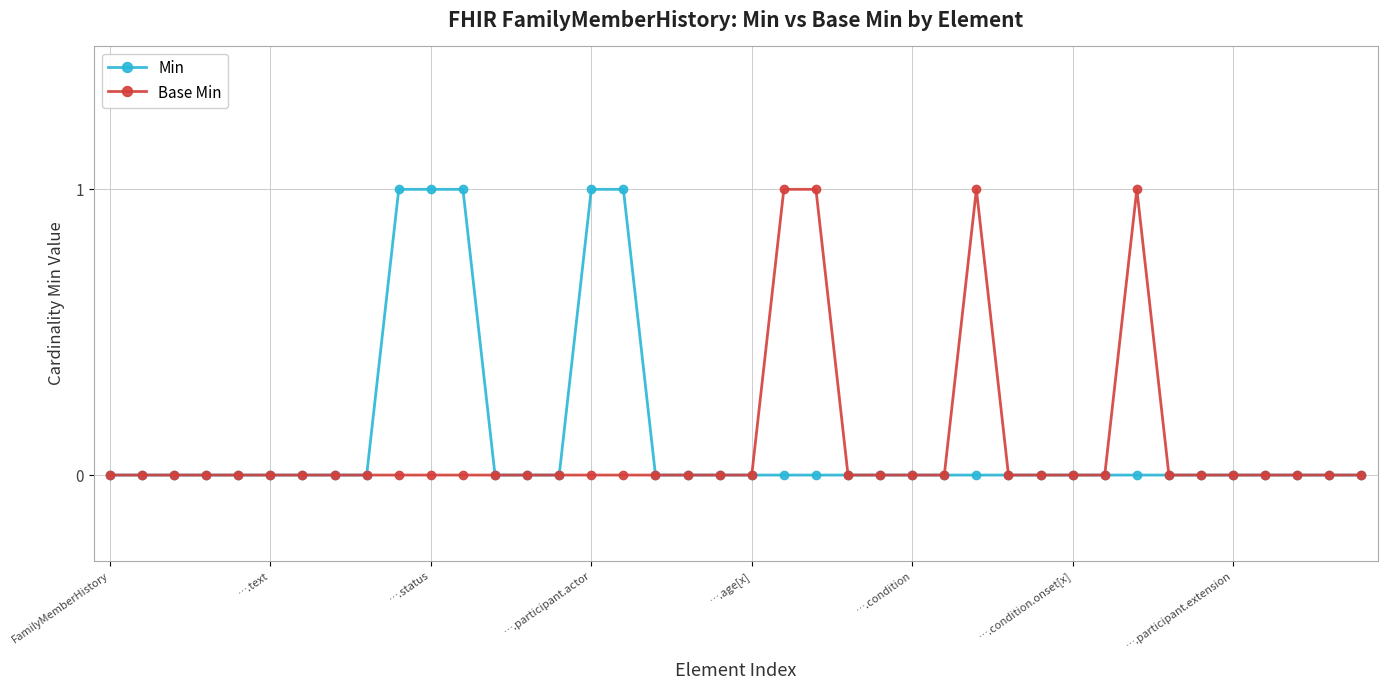

True or false: Base Min has more than 0 points higher than both neighbors.

True